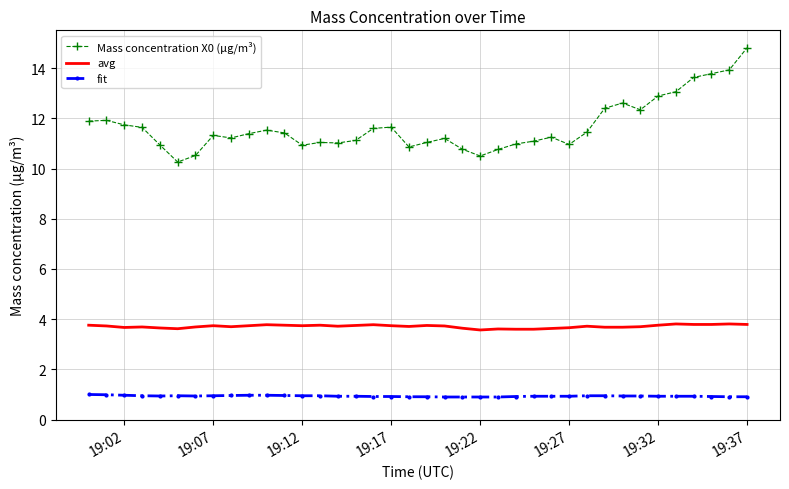

Which series has the largest total across all categories?

Mass concentration X0 (μg/m³)